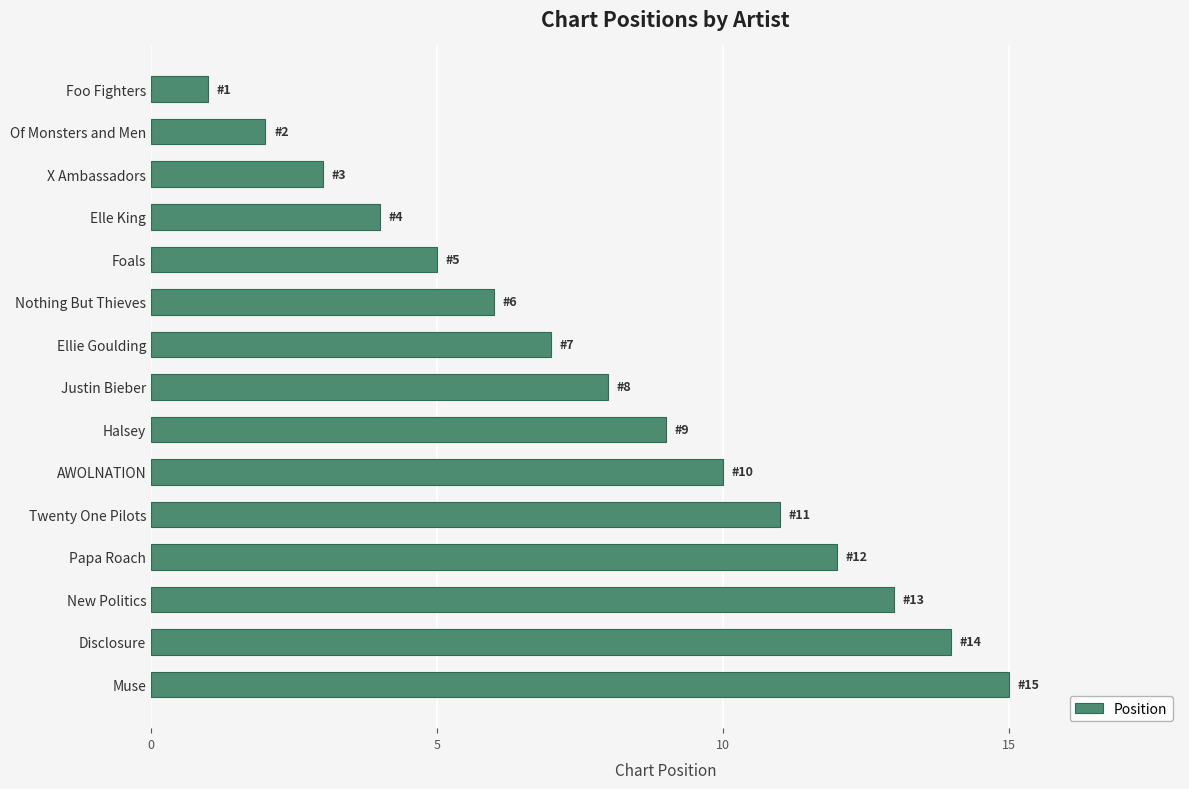

What is the difference between the maximum and second lowest values?

13